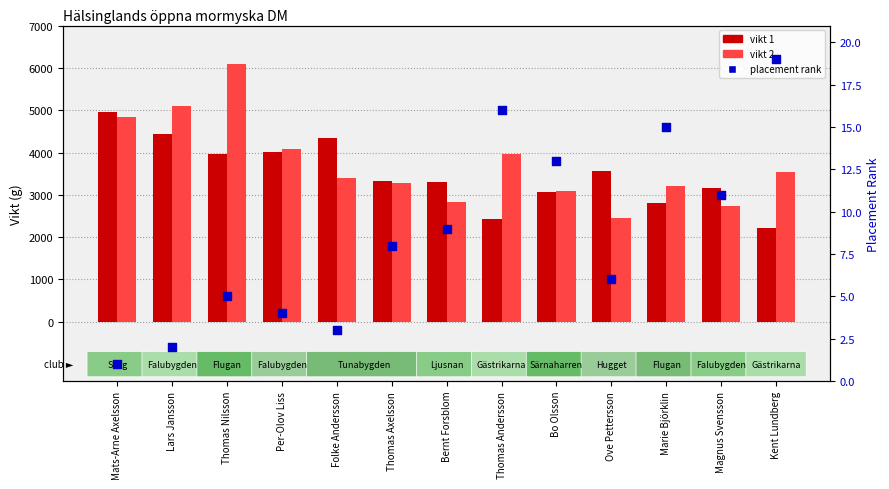

Which series contains the highest Y value?

vikt 2